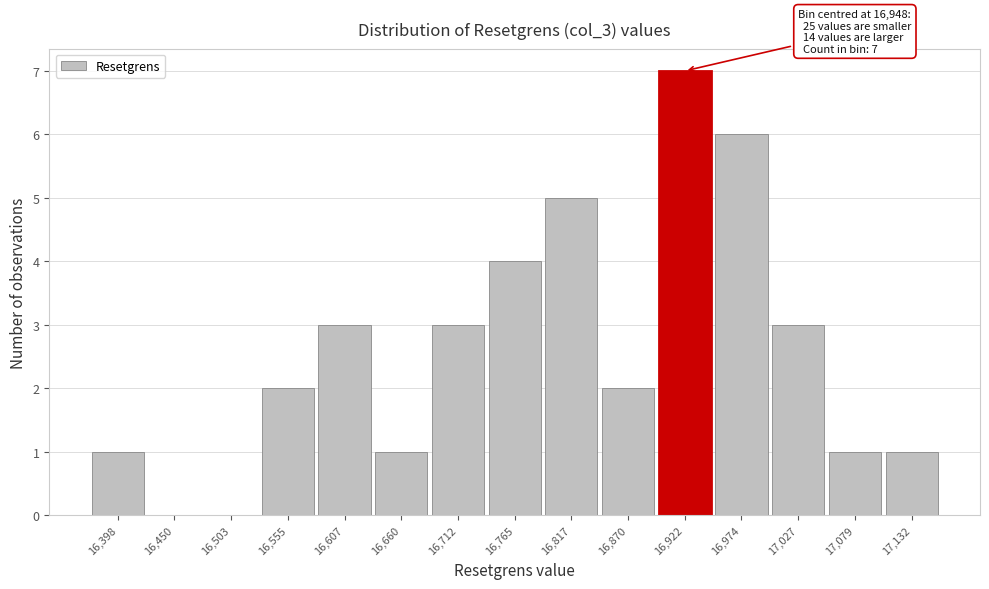

Reading left to right, list all the values displayed in this chart.

16,398=1	16,450=0	16,503=0	16,555=2	16,607=3	16,660=1	16,712=3	16,765=4	16,817=5	16,870=2	16,922=7	16,974=6	17,027=3	17,079=1	17,132=1